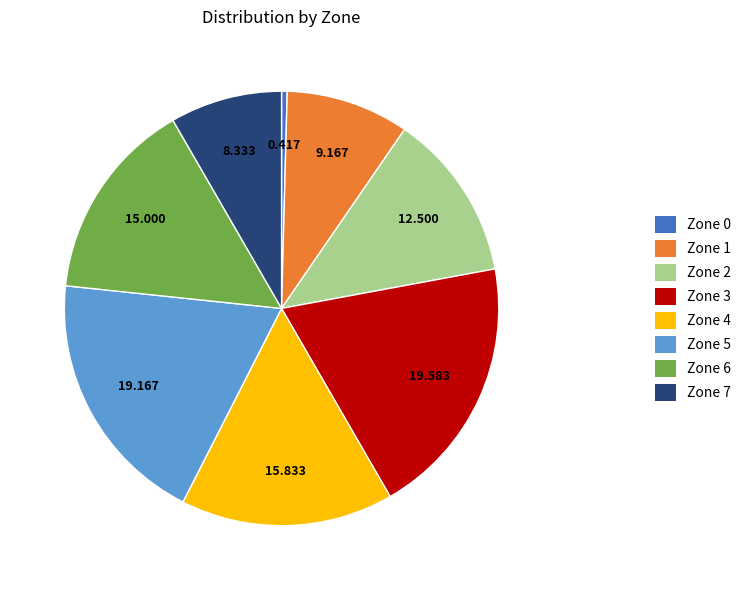

Is the sum of Zone 6 and Zone 7 greater than half?

No